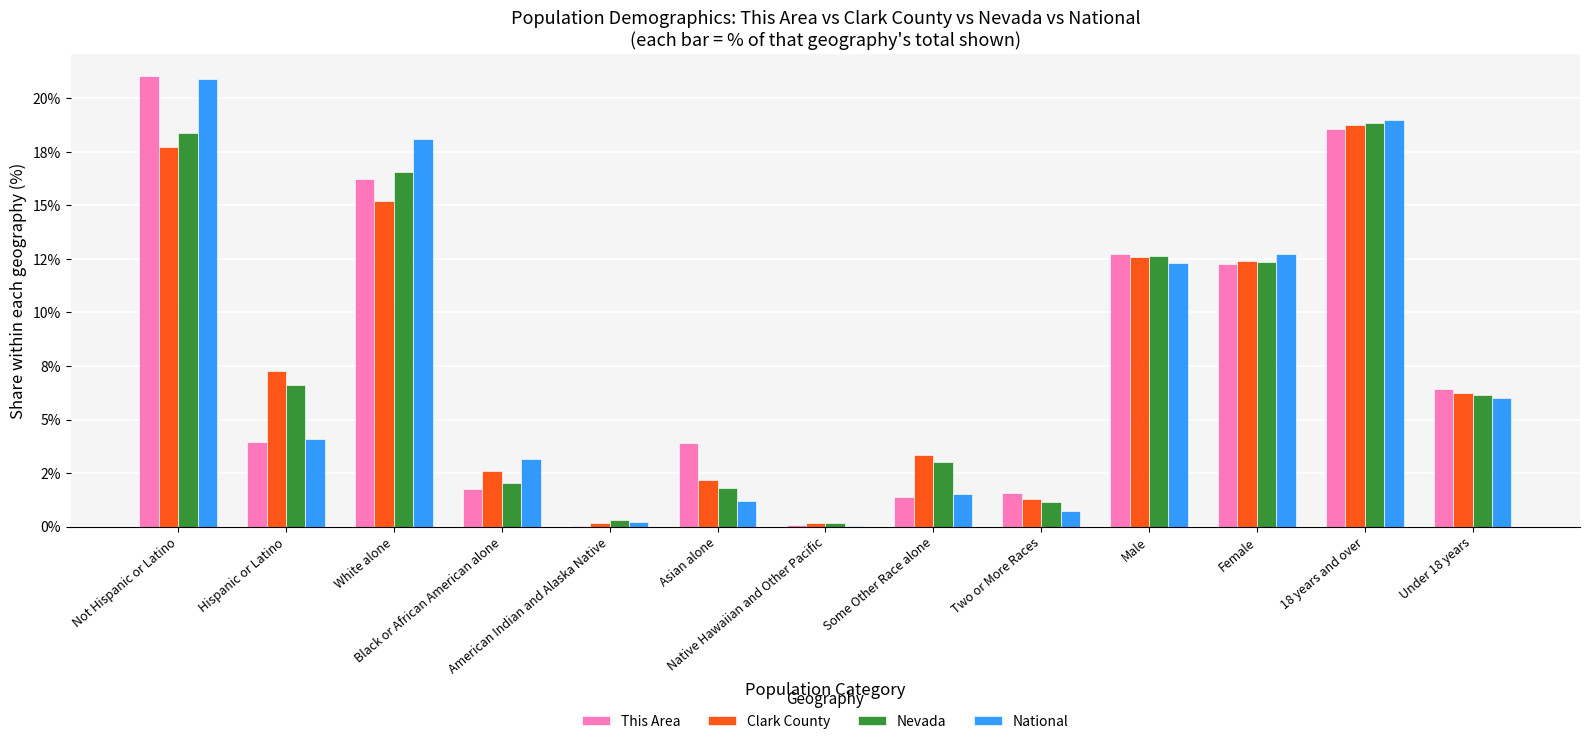

At which label does This Area reach its peak?

Not Hispanic or Latino